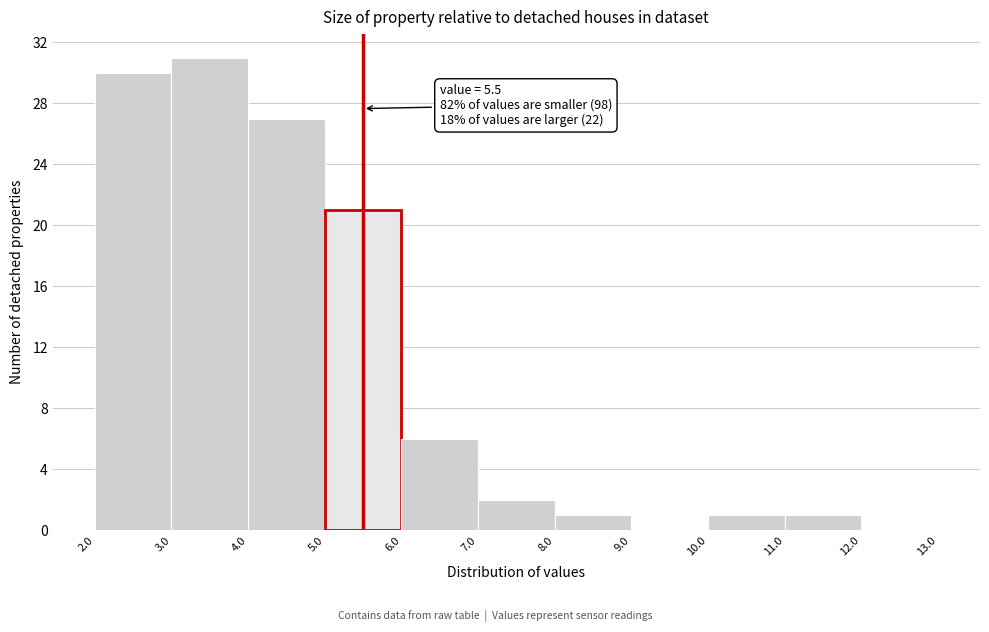

Which range on the x-axis has the tallest bar?

3.0 to 4.0